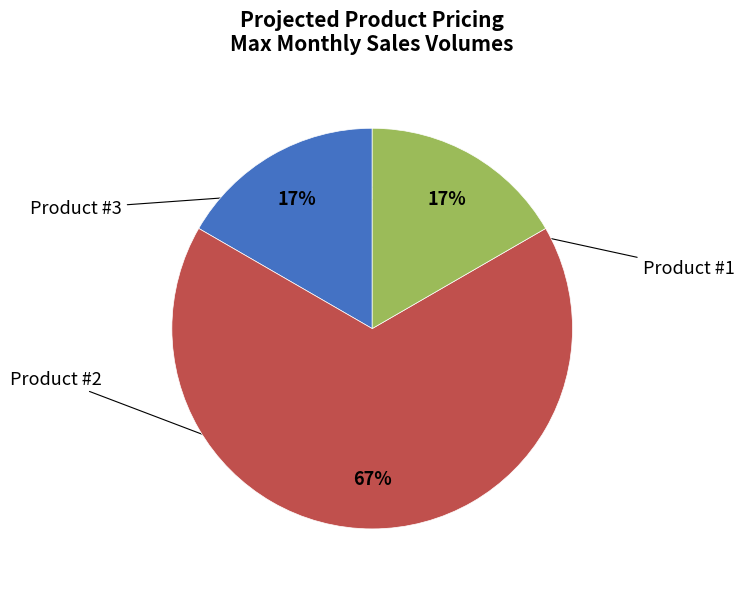

How many slices are in this pie chart?

3